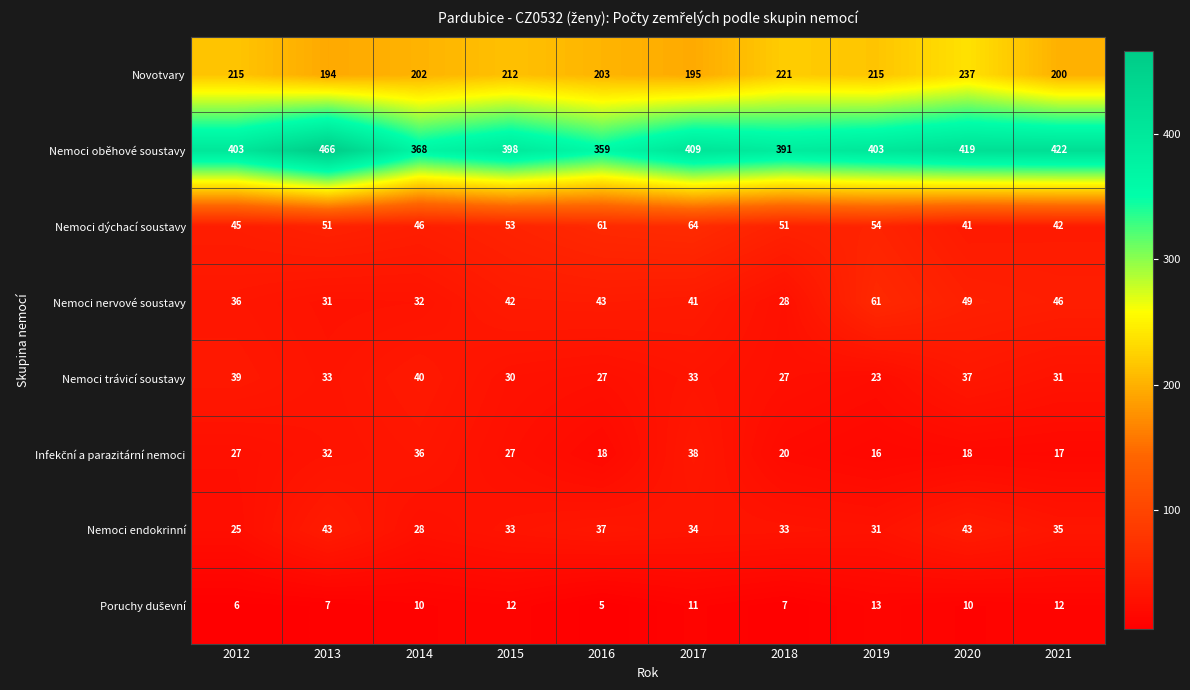

Between 2016 and 2019, which series saw the biggest shift?

Nemoci oběhové soustavy